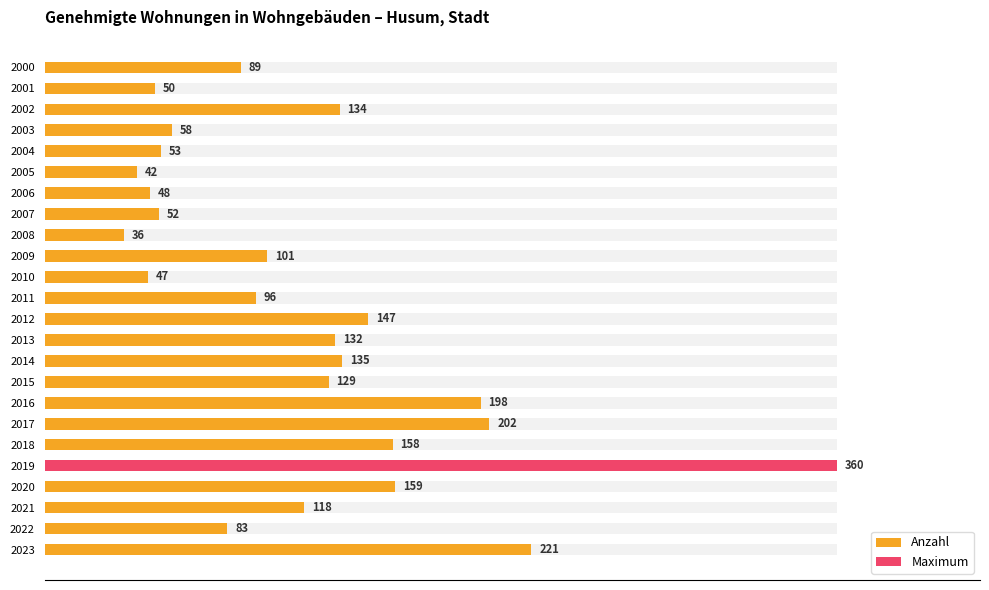

Is it true that the value at 2001 is 80?

False